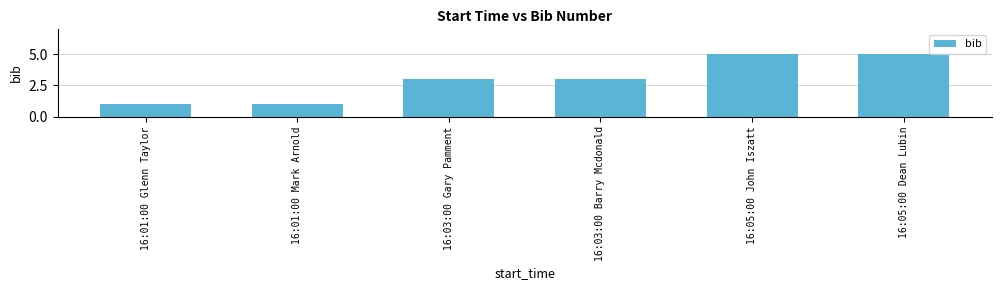

How many categories are shown in the chart?

6